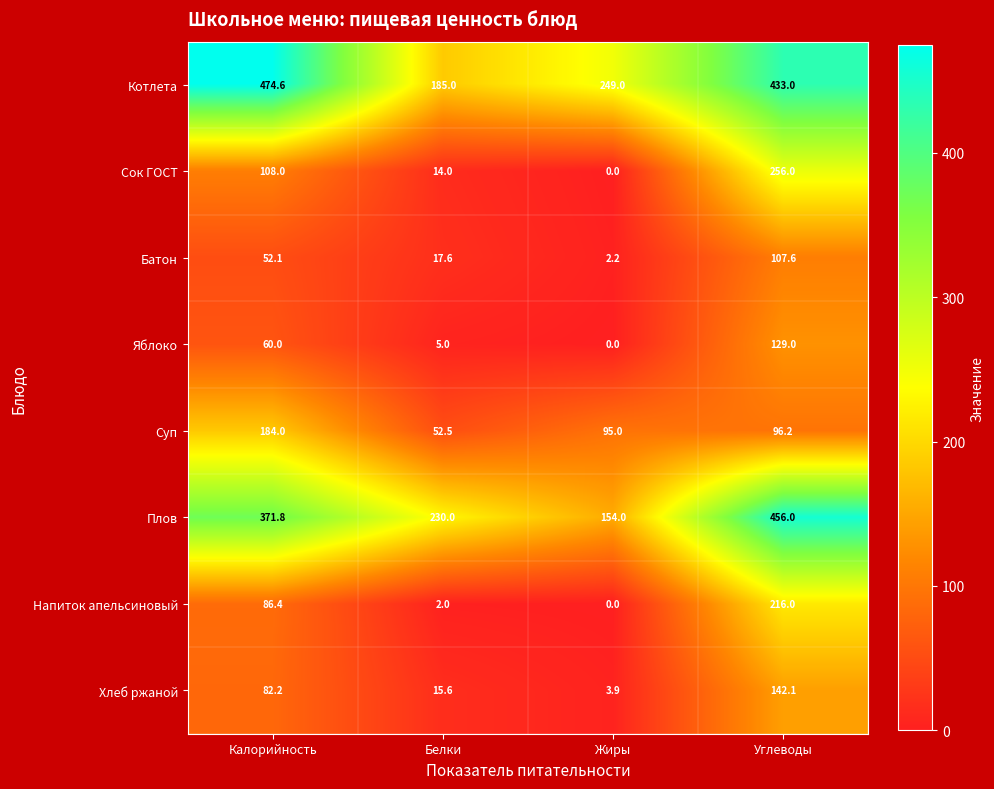

What is the difference between the highest and lowest values at Белки?

228.0